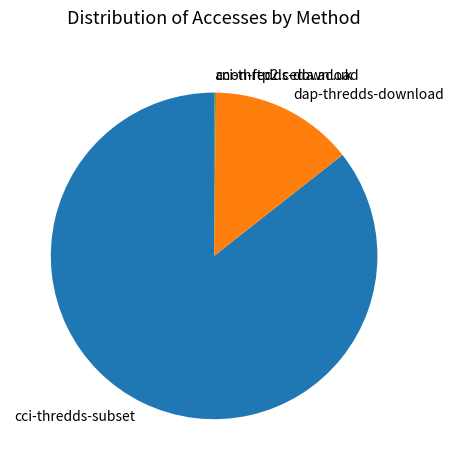

True or false: dap-thredds-download accounts for 3% of the total.

False